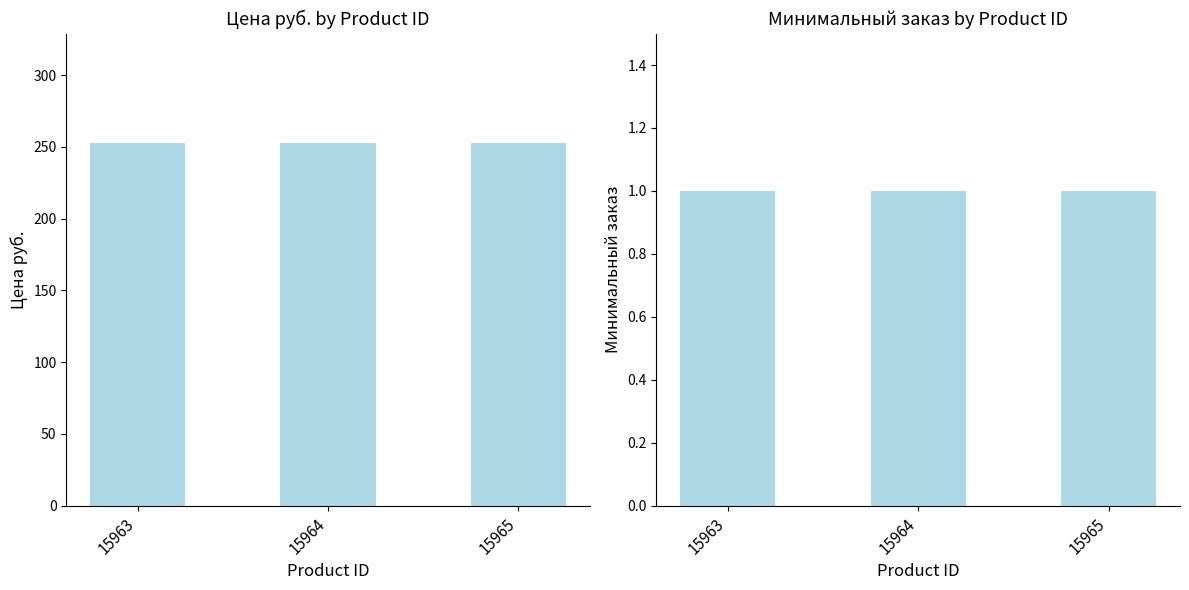

At which category does the chart reach its minimum across all series?

15963